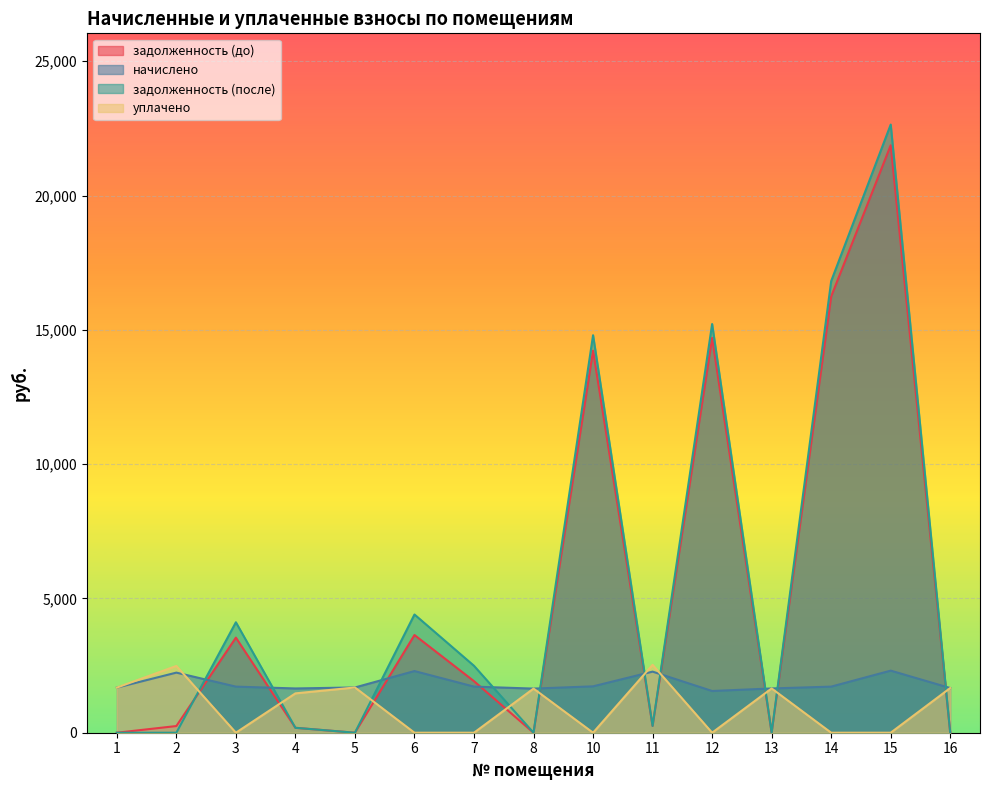

What is the difference between the maximum and minimum values in the начислено series?

758.2